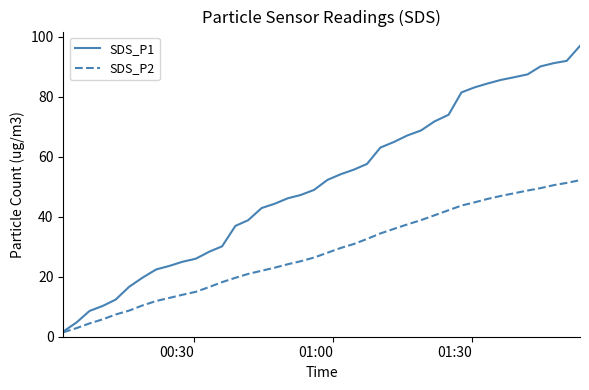

What are all the series names shown in the legend?

SDS_P1, SDS_P2